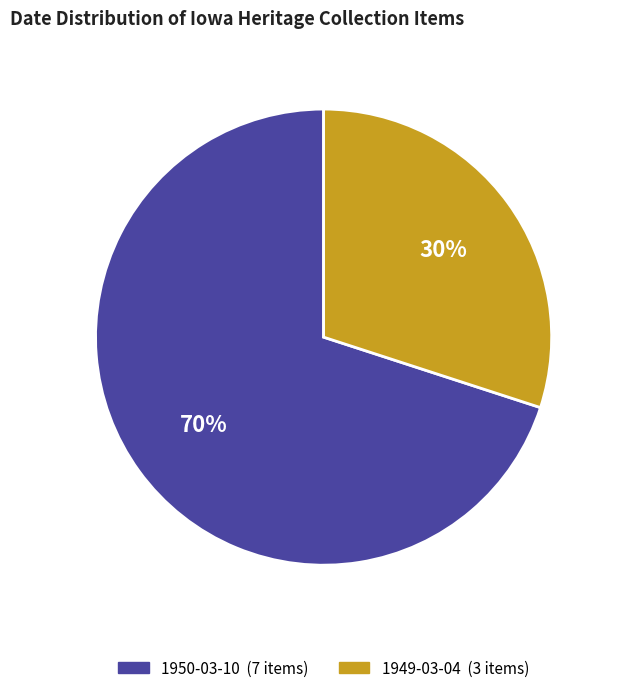

To the nearest percent, what is the average slice percentage?

50%